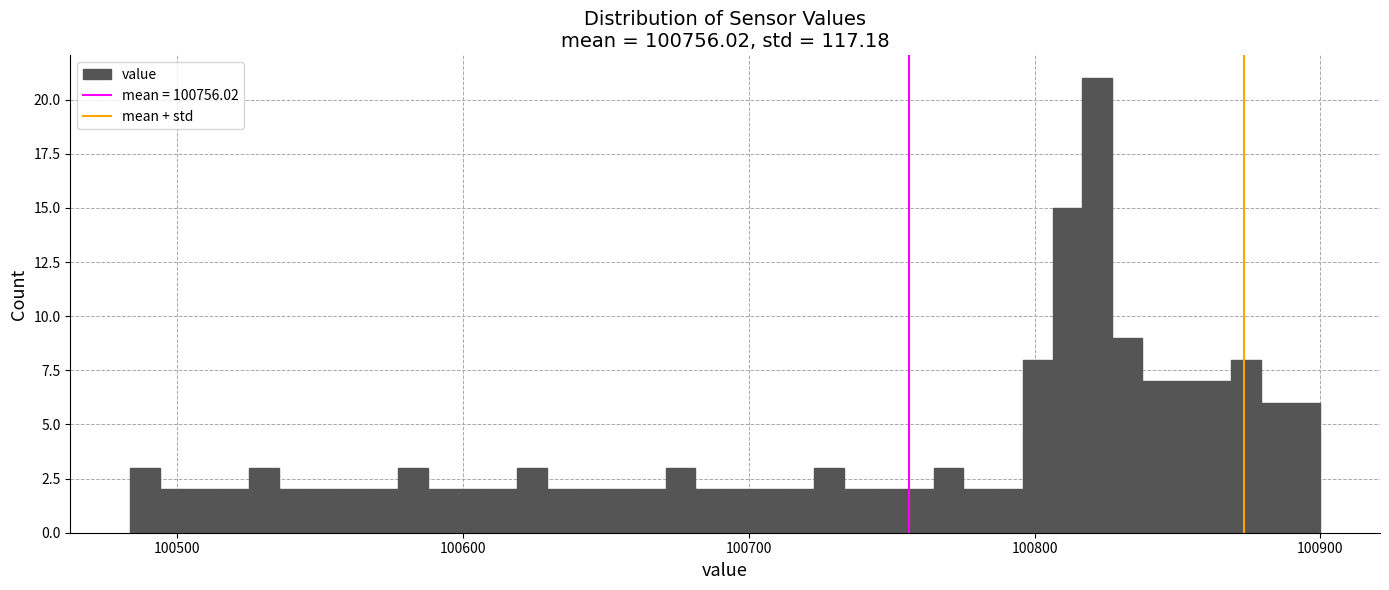

Around what value on the x-axis is the tallest bar? Give the approximate position of its centre, as read against the axis.

100820